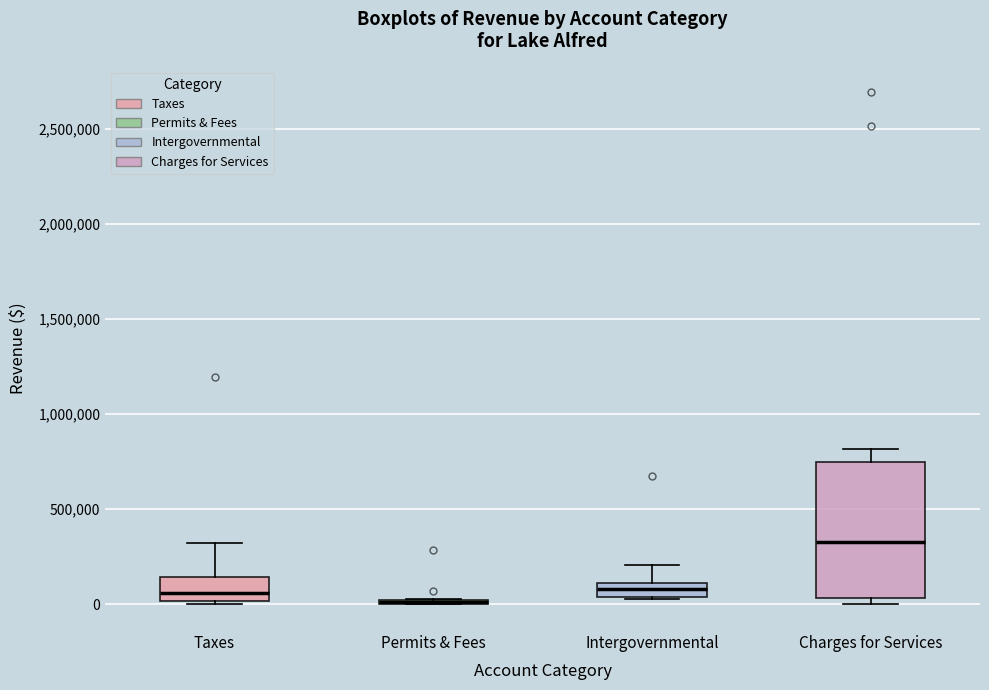

Which box is the tallest, from its lower edge to its upper edge?

Charges for Services